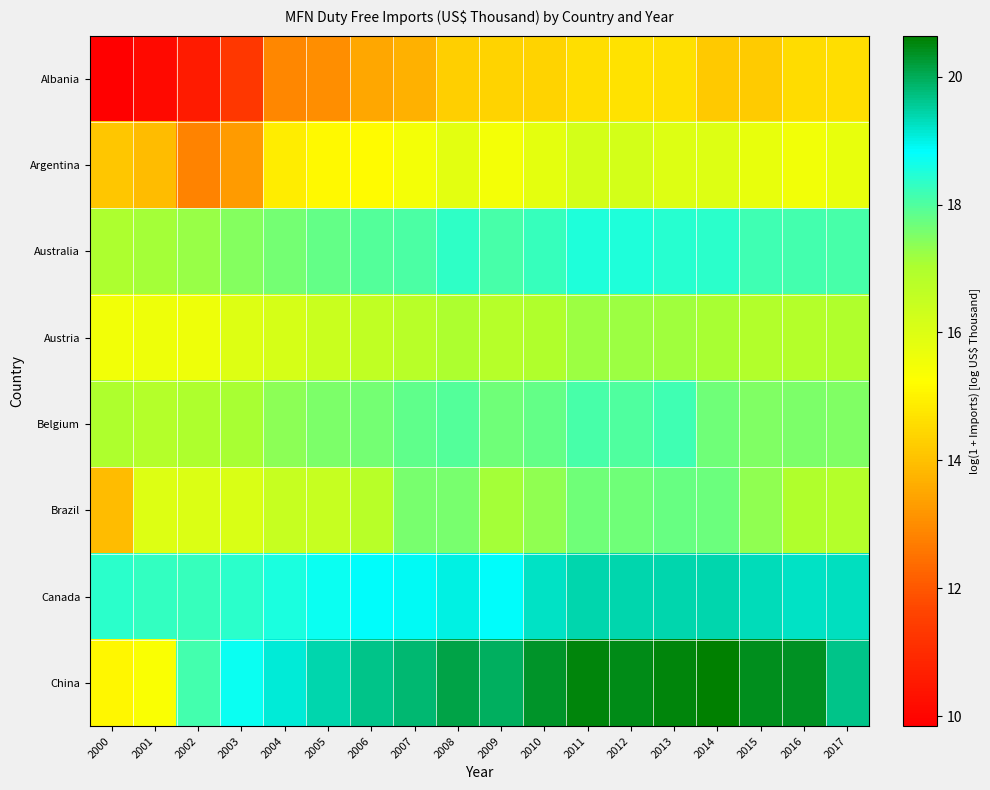

Between 2006 and 2007, which is larger?

2007